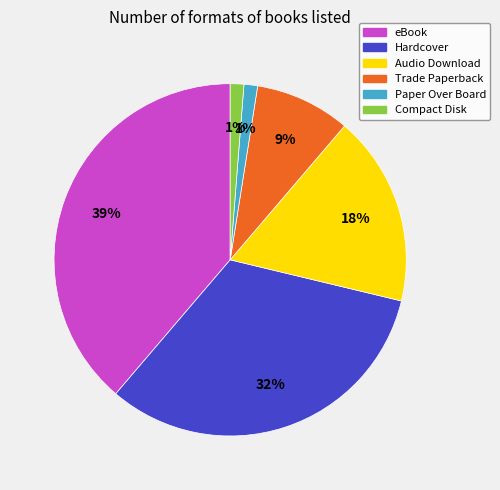

Combined, do Hardcover and Paper Over Board account for over 50%?

No